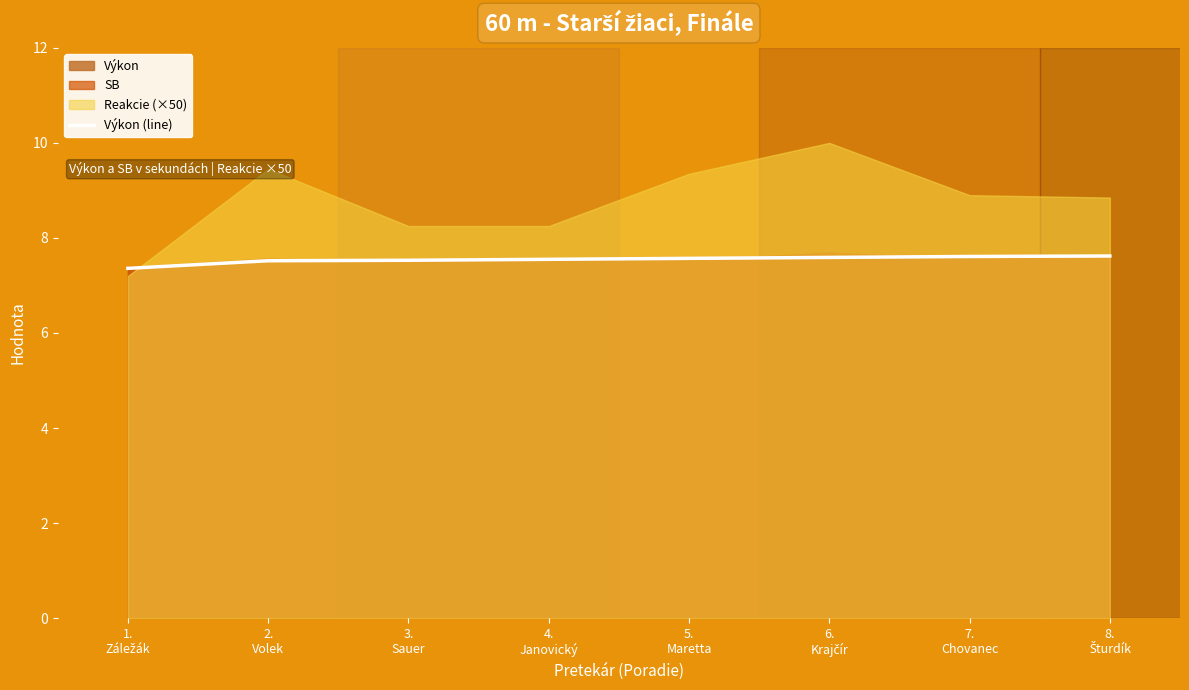

List the labels in order of value, smallest first.

1.
Záležák, 2.
Volek, 3.
Sauer, 4.
Janovický, 5.
Maretta, 6.
Krajčír, 7.
Chovanec, 8.
Šturdík